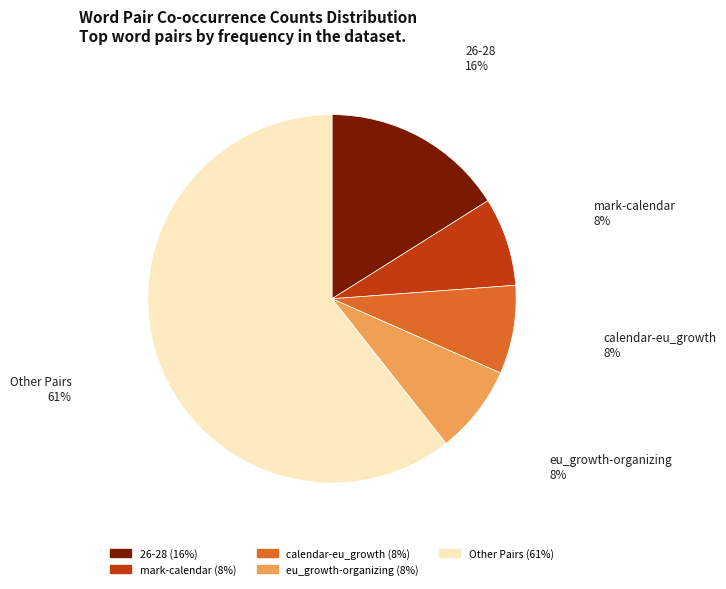

What percentage is the 26-28 slice, to the nearest percent?

16%